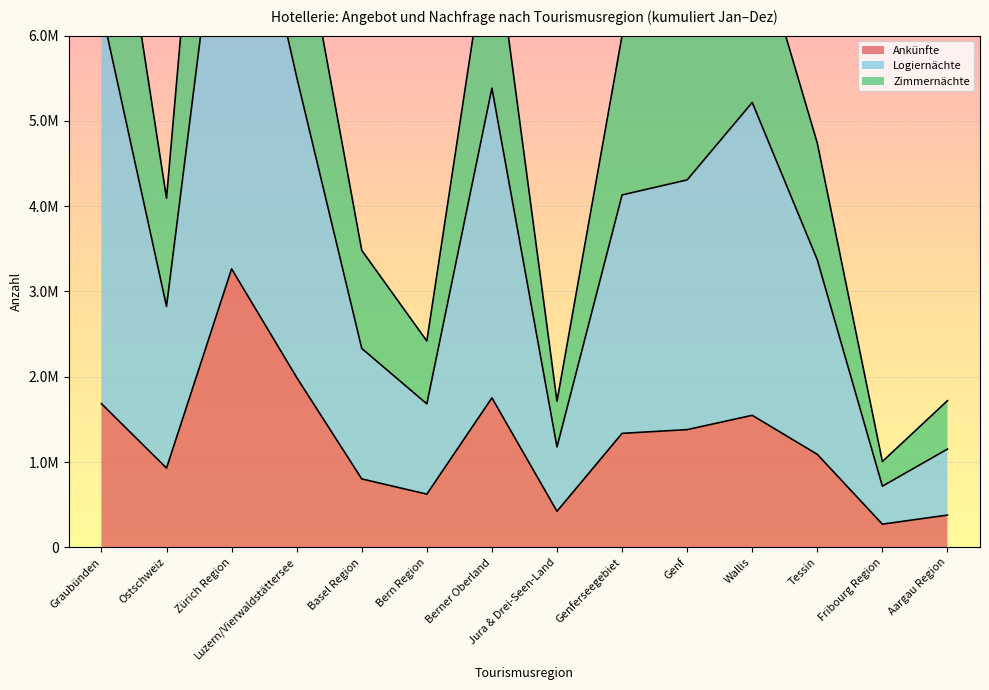

Rank the categories by Ankünfte value from highest to lowest.

Zürich Region, Luzern/Vierwaldstättersee, Berner Oberland, Graubünden, Wallis, Genf, Genferseegebiet, Tessin, Ostschweiz, Basel Region, Bern Region, Jura & Drei-Seen-Land, Aargau Region, Fribourg Region